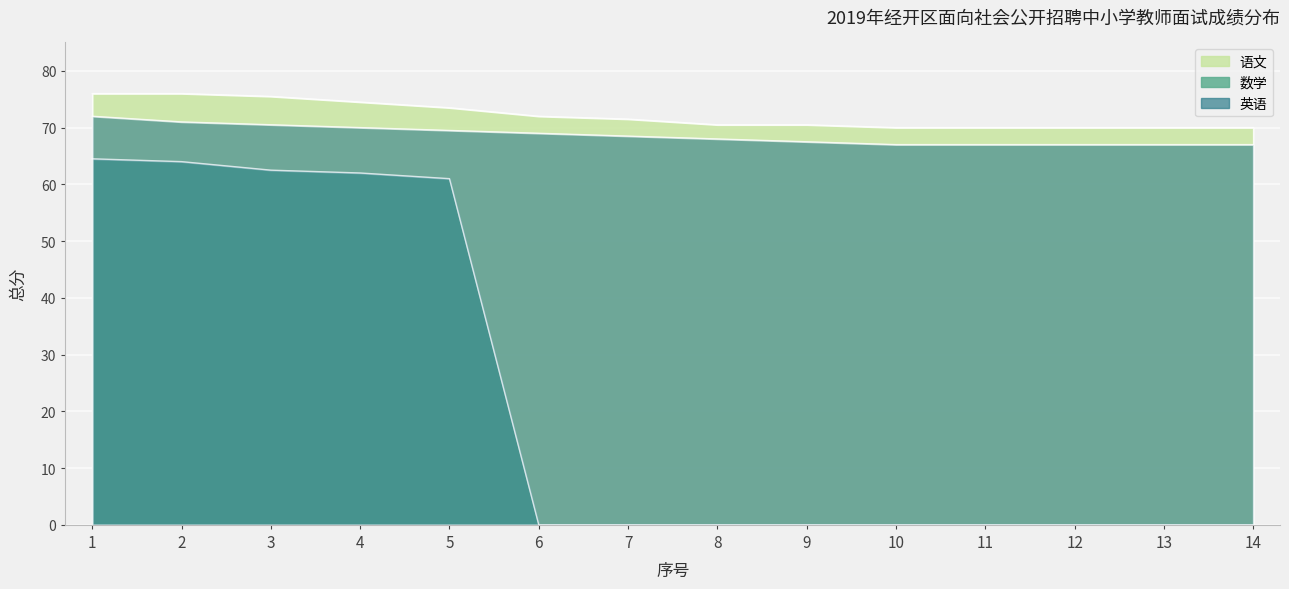

The 数学 series shows 33.4 at 12. True or false?

False